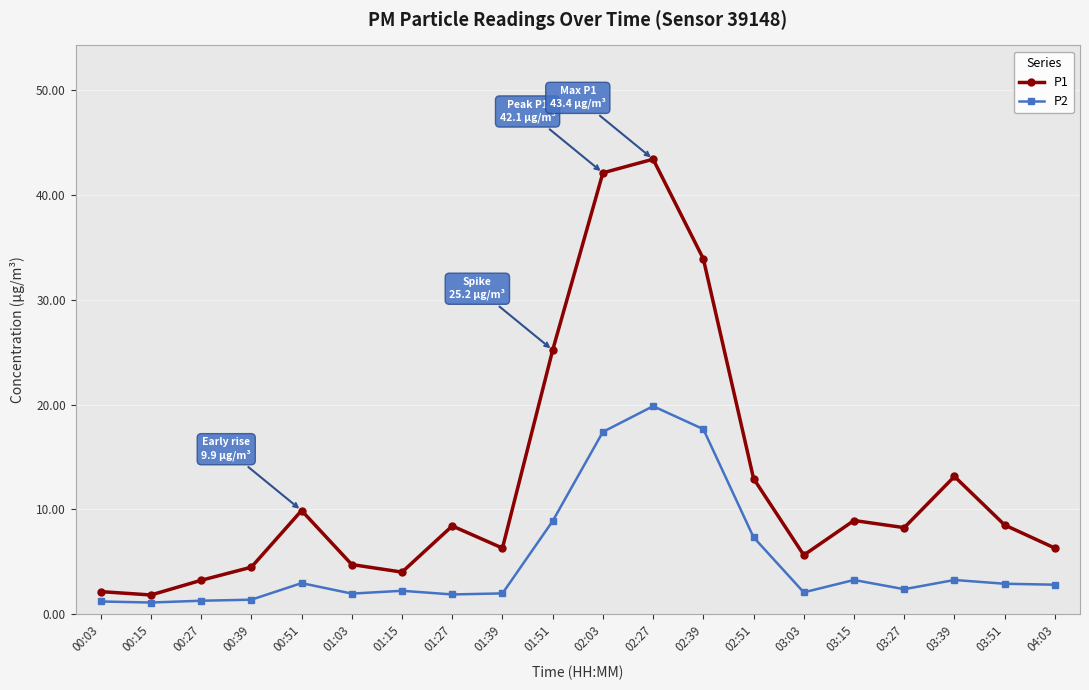

Between 01:03 and 03:15, which series saw the biggest shift?

P1